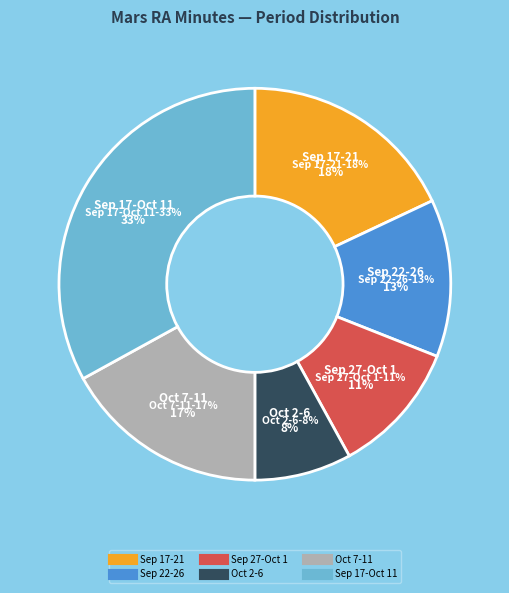

How many segments does this pie chart have?

6